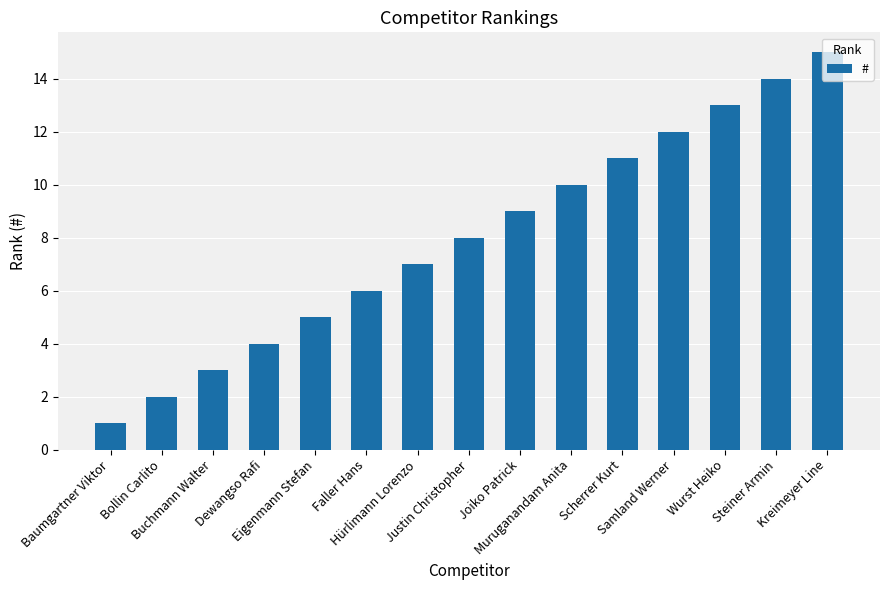

What is the label of the 8th bar from the left?

Justin Christopher